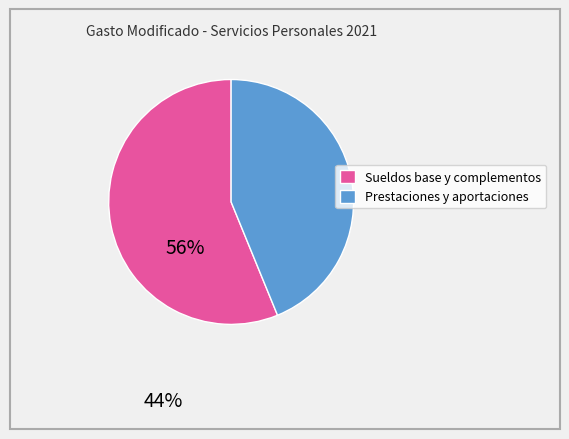

Does any single category account for the majority?

Yes